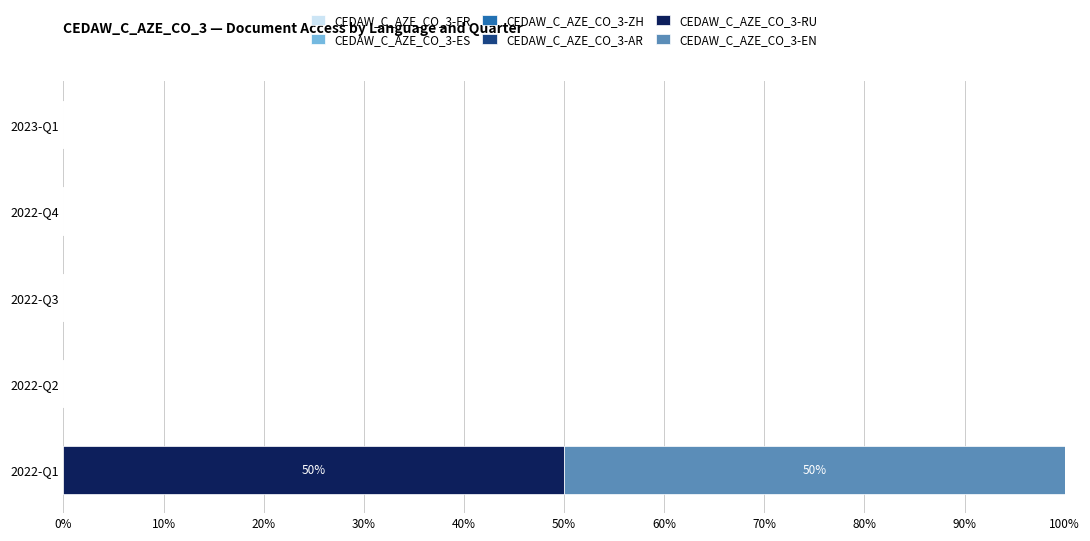

Count the number of categories in the chart.

5